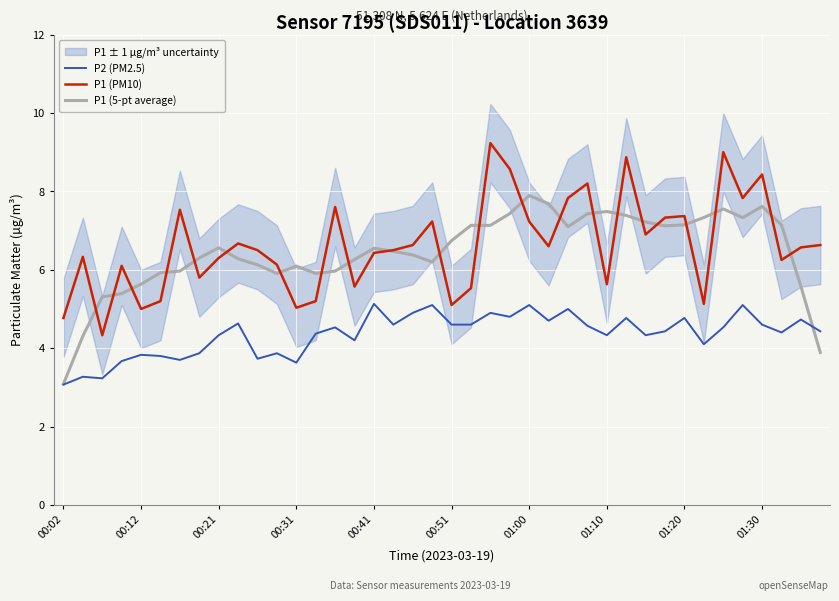

What is the greatest value displayed?

9.2